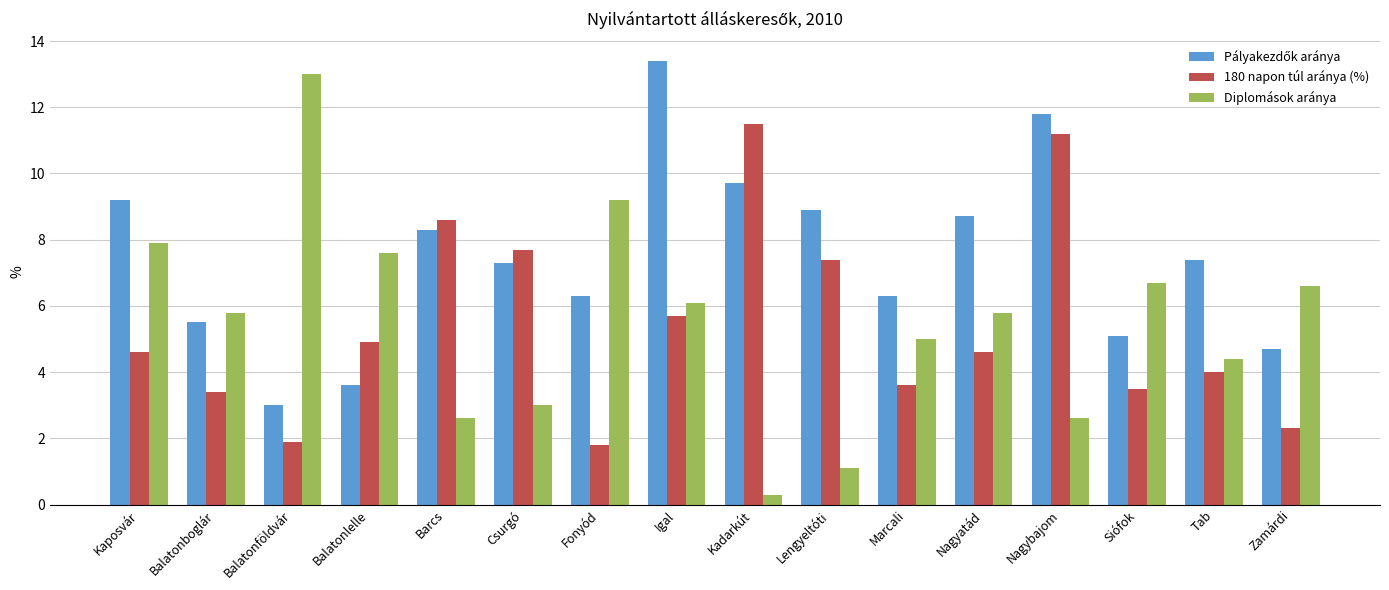

The value of 180 napon túl aránya (%) at Tab is 4.0. True or false?

True